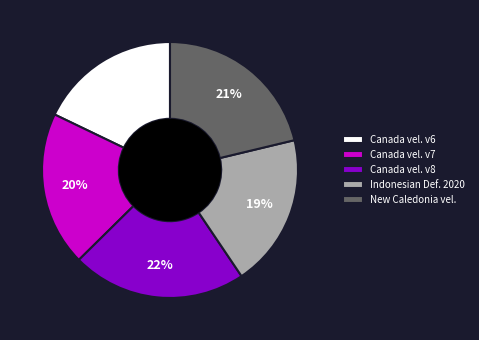

Count the number of slices in the pie.

5